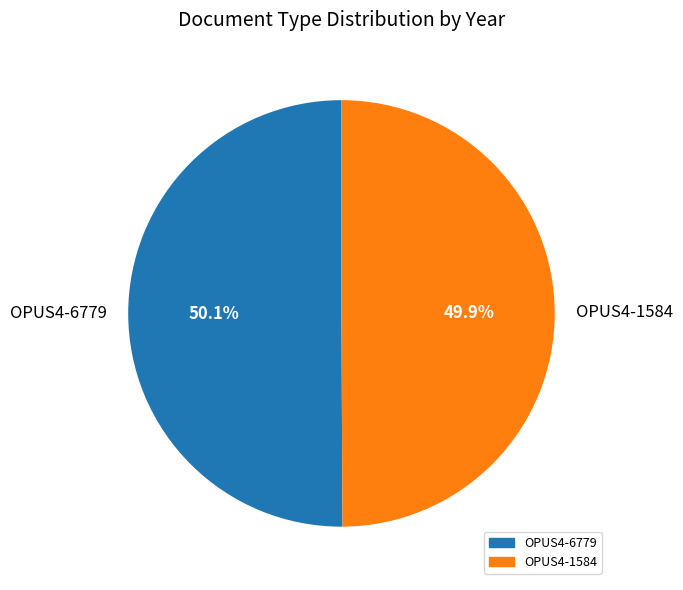

What percentage is the OPUS4-6779 slice, to the nearest percent?

50%